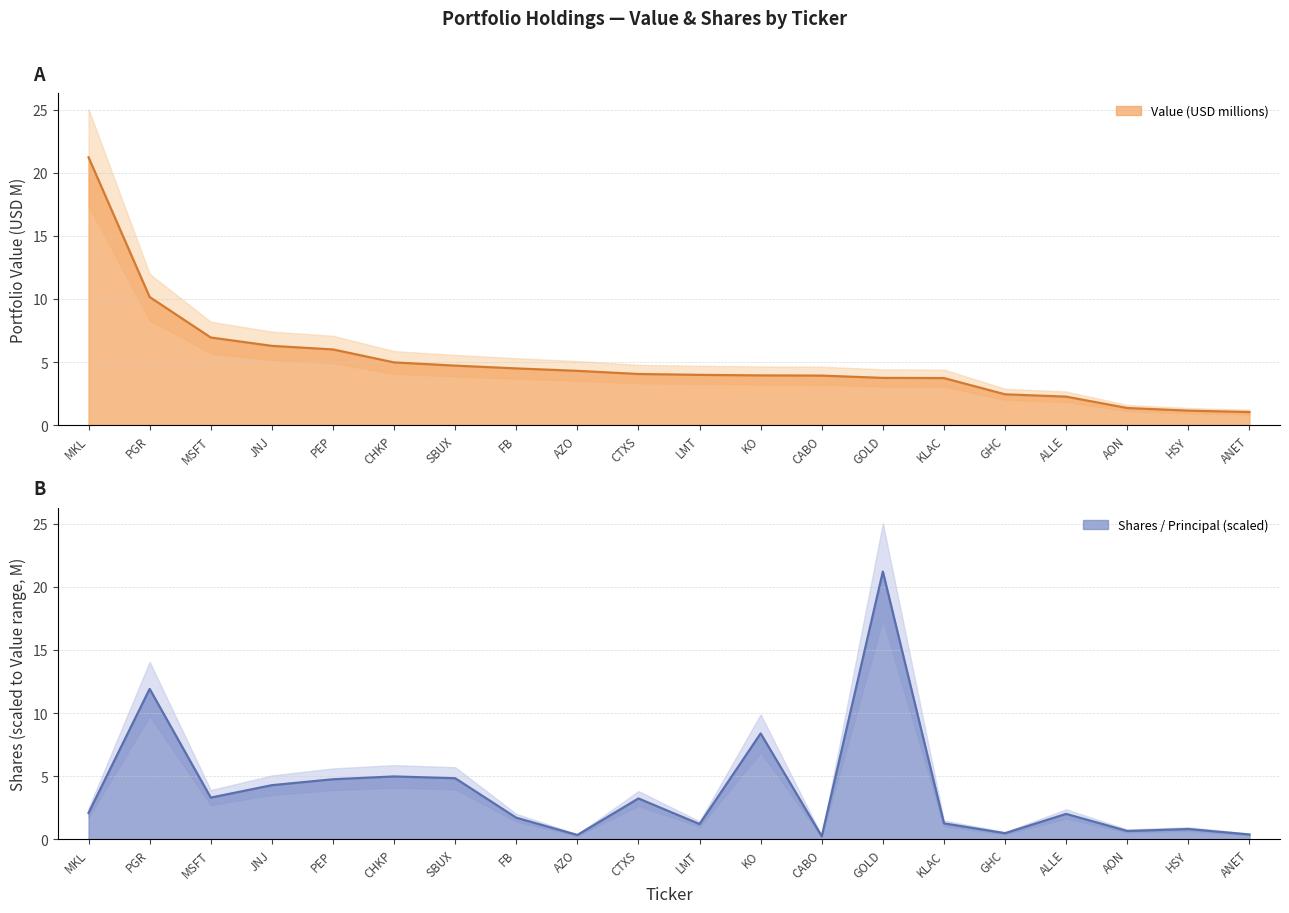

Which category has the lowest value in the Shares or principal amount series?

CABO